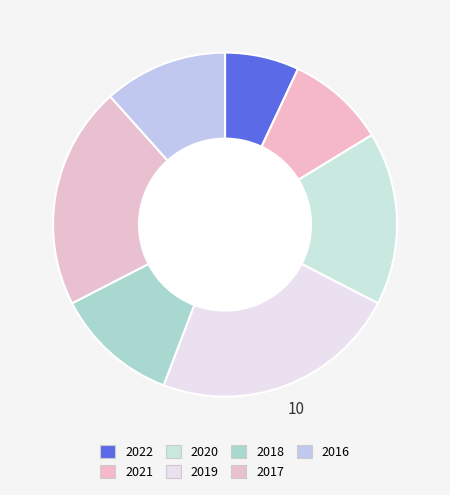

To the nearest percent, what percentage of the pie is 2017?

21%